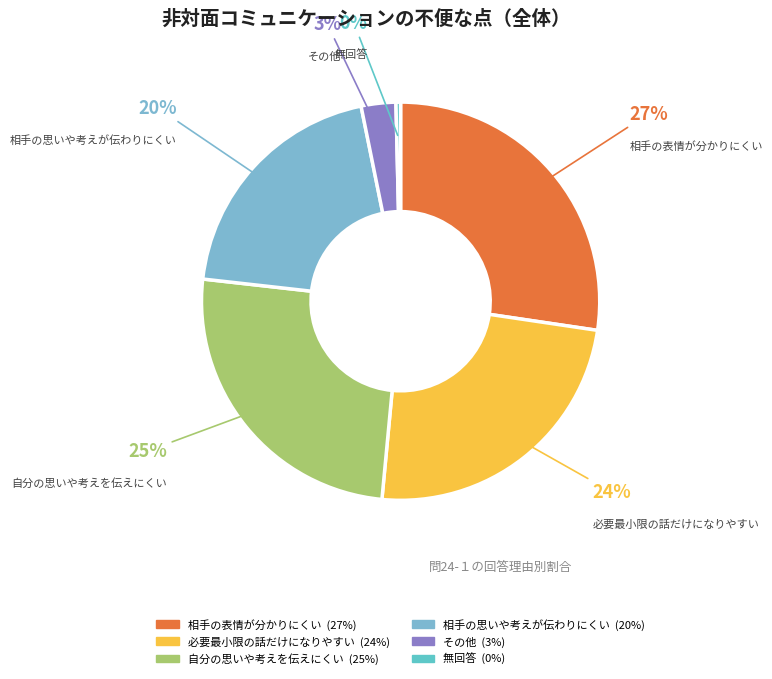

To the nearest percent, what is the difference between the 相手の思いや考えが伝わりにくい and 相手の表情が分かりにくい slice percentages?

7%